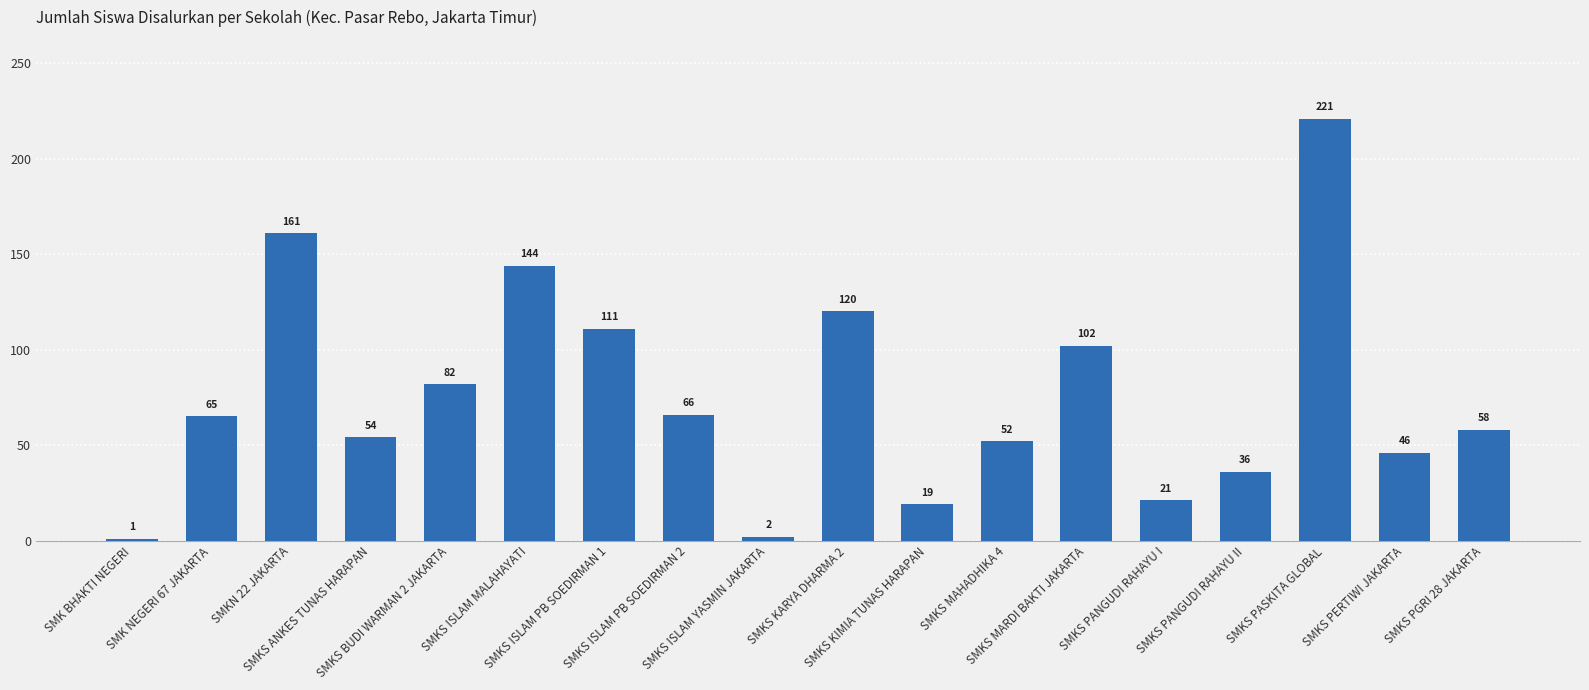

What is the ratio of the value at SMK NEGERI 67 JAKARTA to the value at SMK BHAKTI NEGERI?

65.0